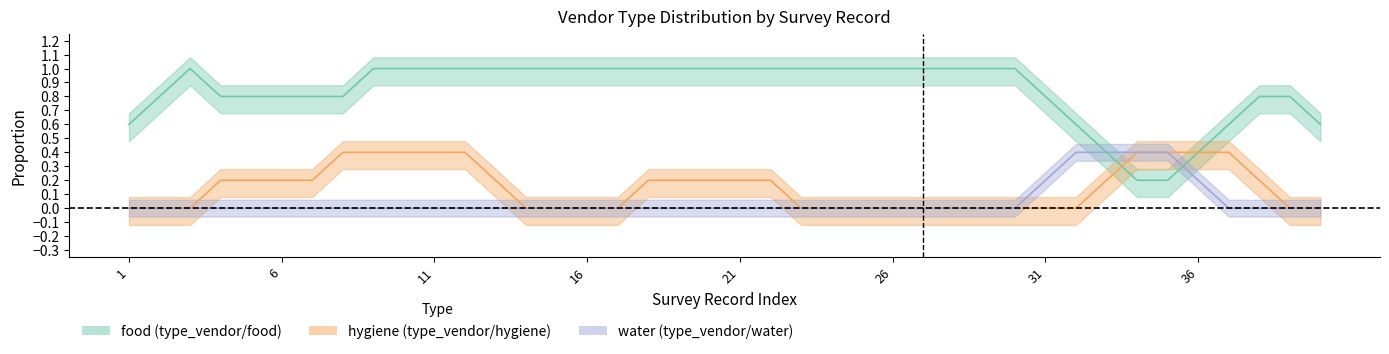

The food series shows 1 at 9. True or false?

False